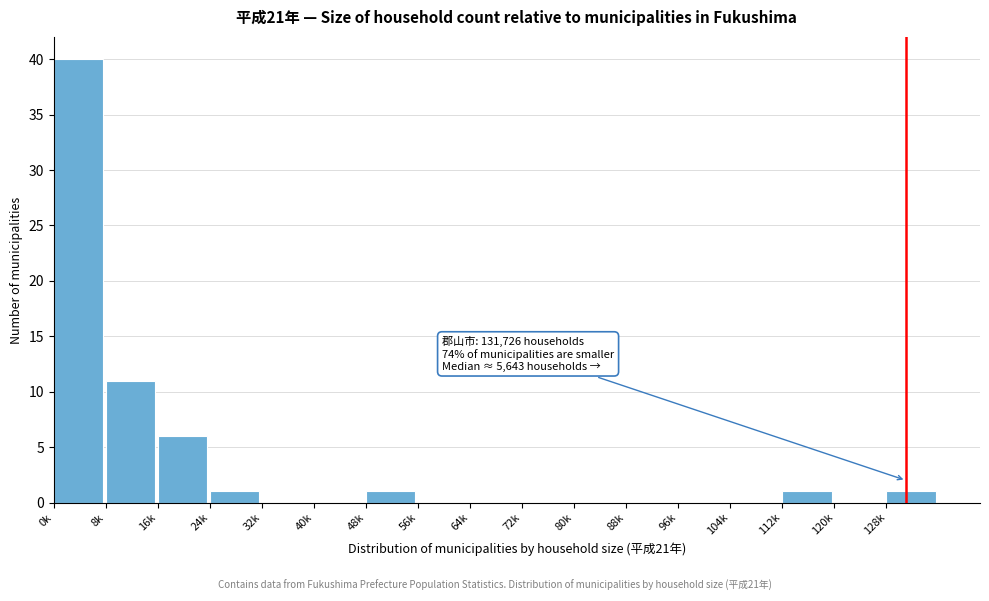

Reading left to right, transcribe all the data shown in this chart.

0k=40	8k=11	16k=6	24k=1	32k=0	40k=0	48k=1	56k=0	64k=0	72k=0	80k=0	88k=0	96k=0	104k=0	112k=1	120k=0	128k=1